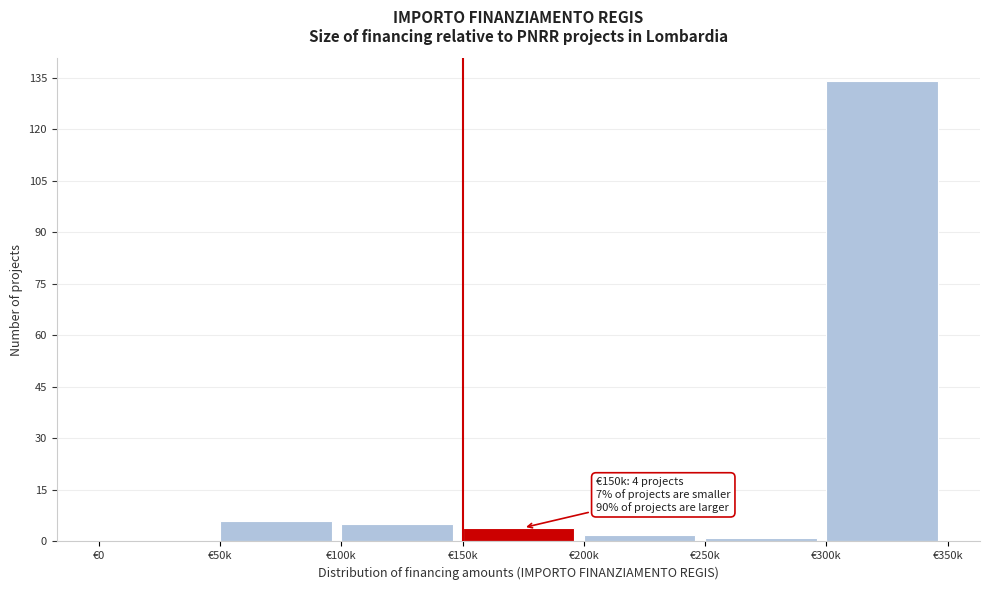

Reading left to right, extract all data points from this chart.

€0=0	€50k=6	€100k=5	€150k=4	€200k=2	€250k=1	€300k=134